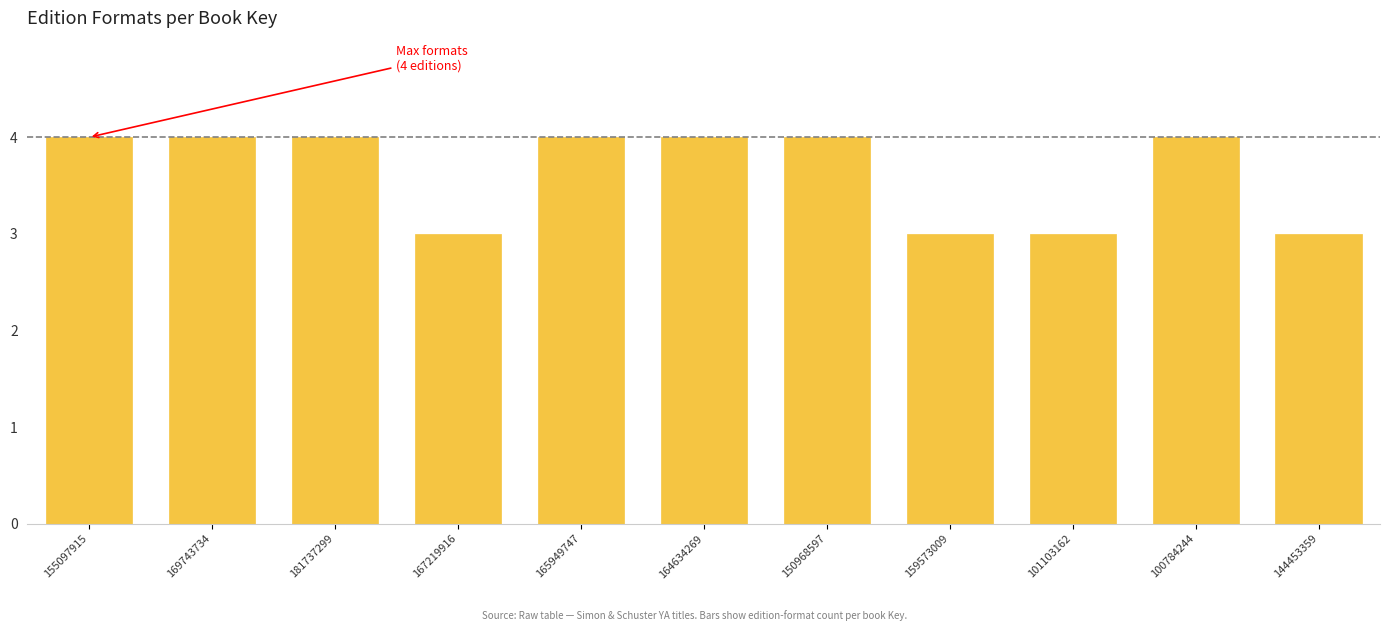

Reading right to left, what are all the values shown in this chart?

3	4	3	3	4	4	4	3	4	4	4